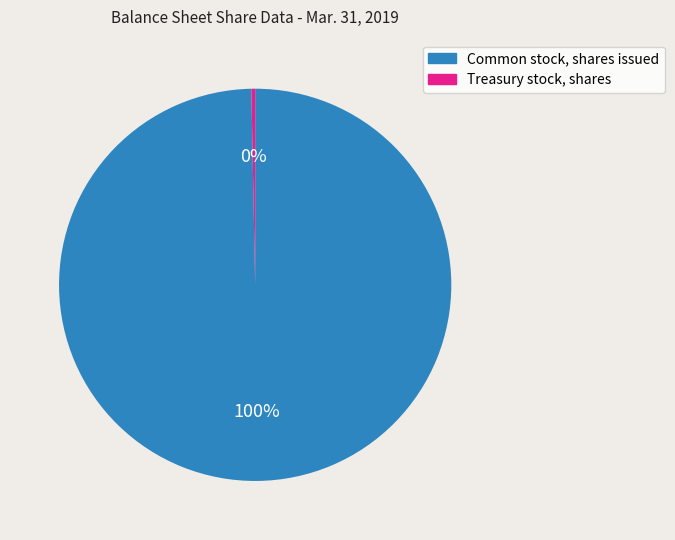

Which category has the smallest portion of the pie?

Treasury stock, shares